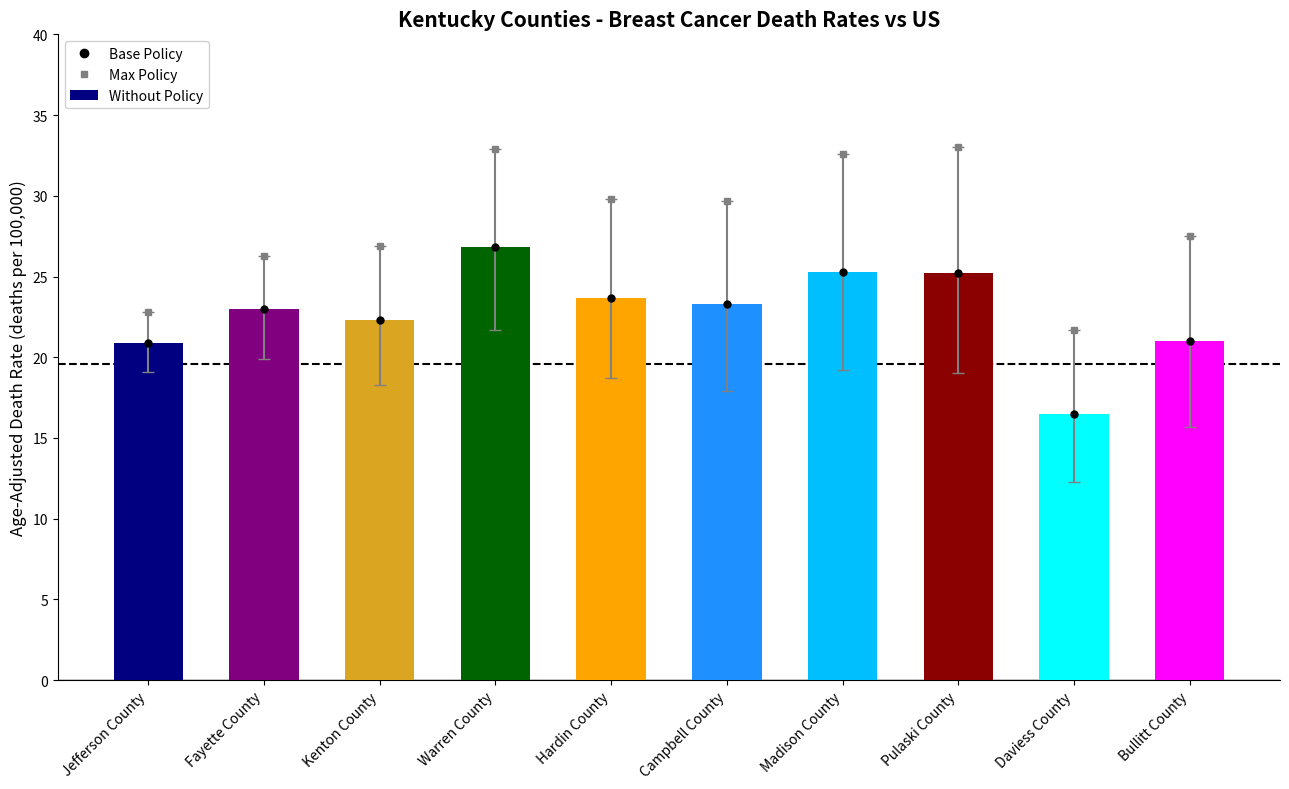

What is the label of the 9th bar from the left?

Daviess County